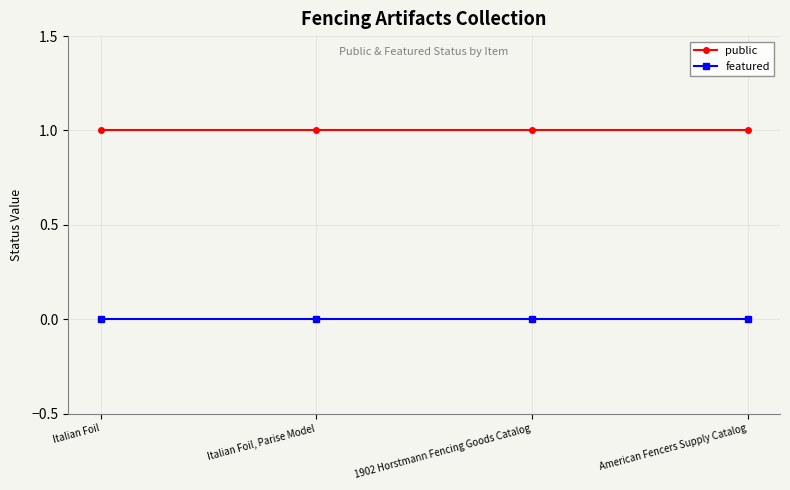

At Italian Foil, list the series in order from largest to smallest.

public, featured